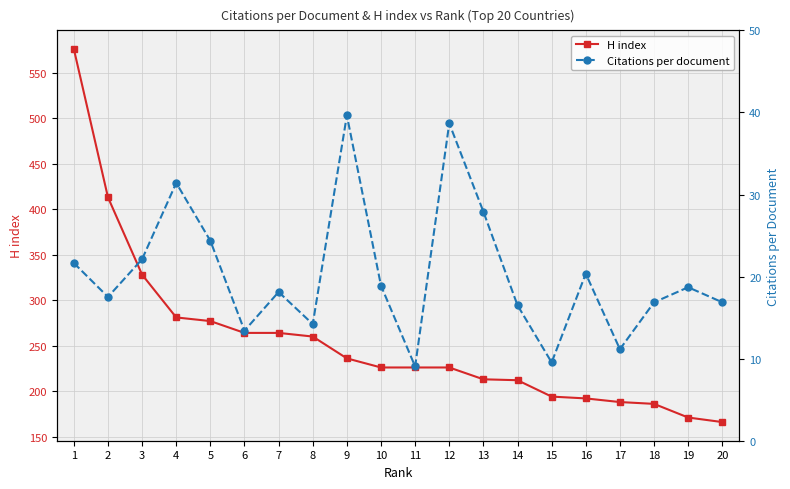

True or false: H index has a value of 390.7 at 9.

False